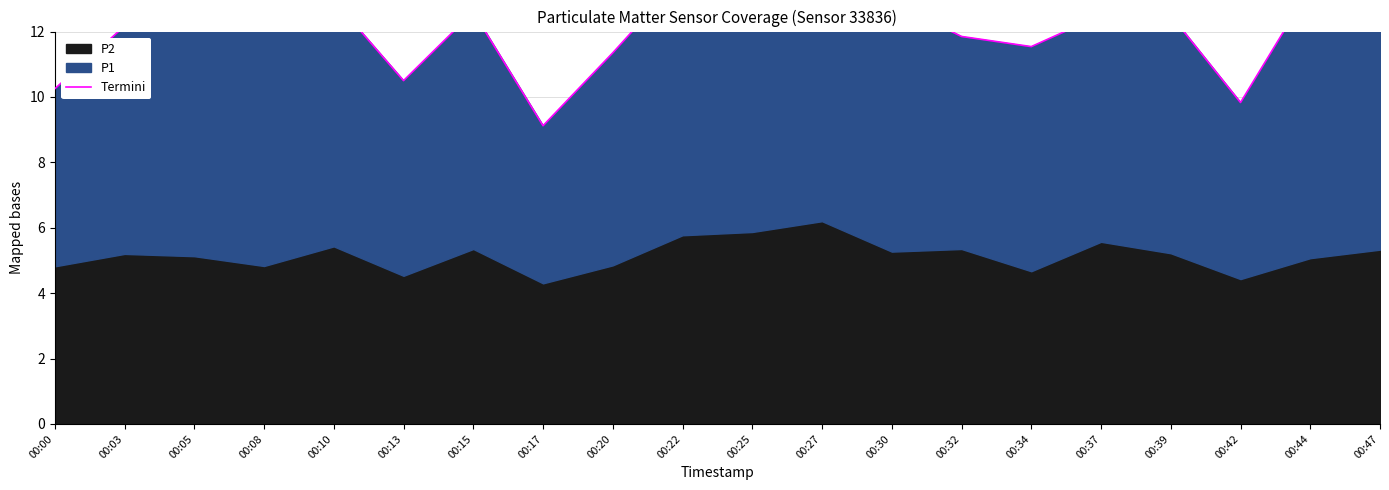

Which has a higher value, 00:30 or 00:13?

00:30